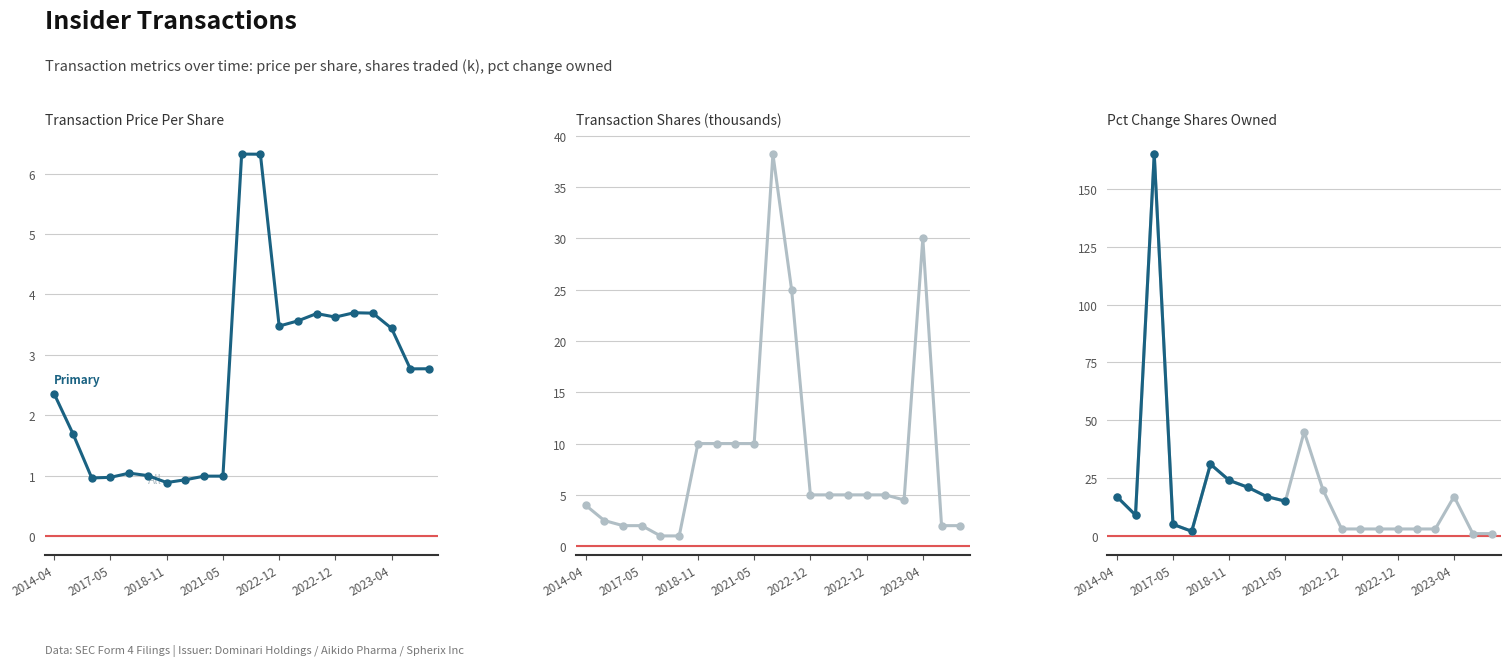

True or false: transactionPricePerShare has a value of 1.0 at 2017-05-25.

True